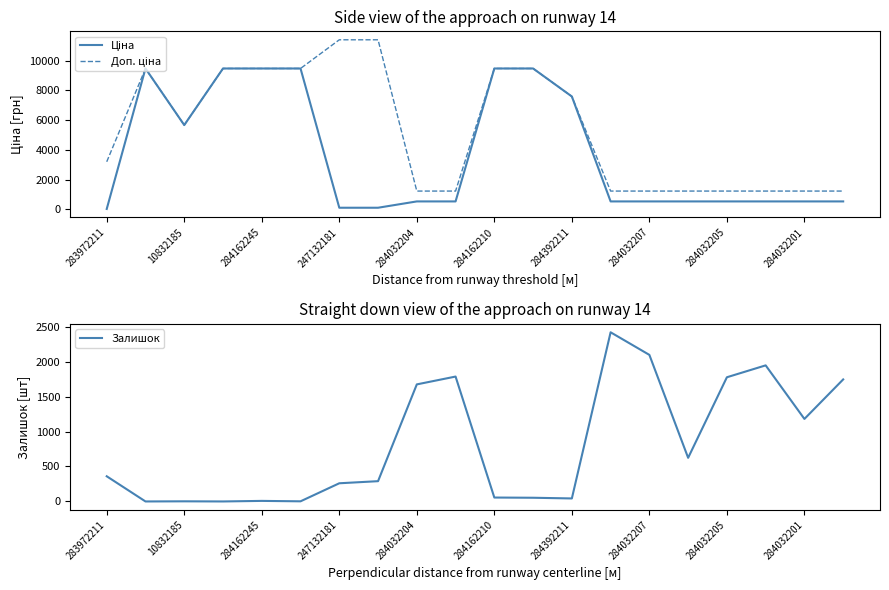

Is it true that Залишок equals 8 at 284162245?

True